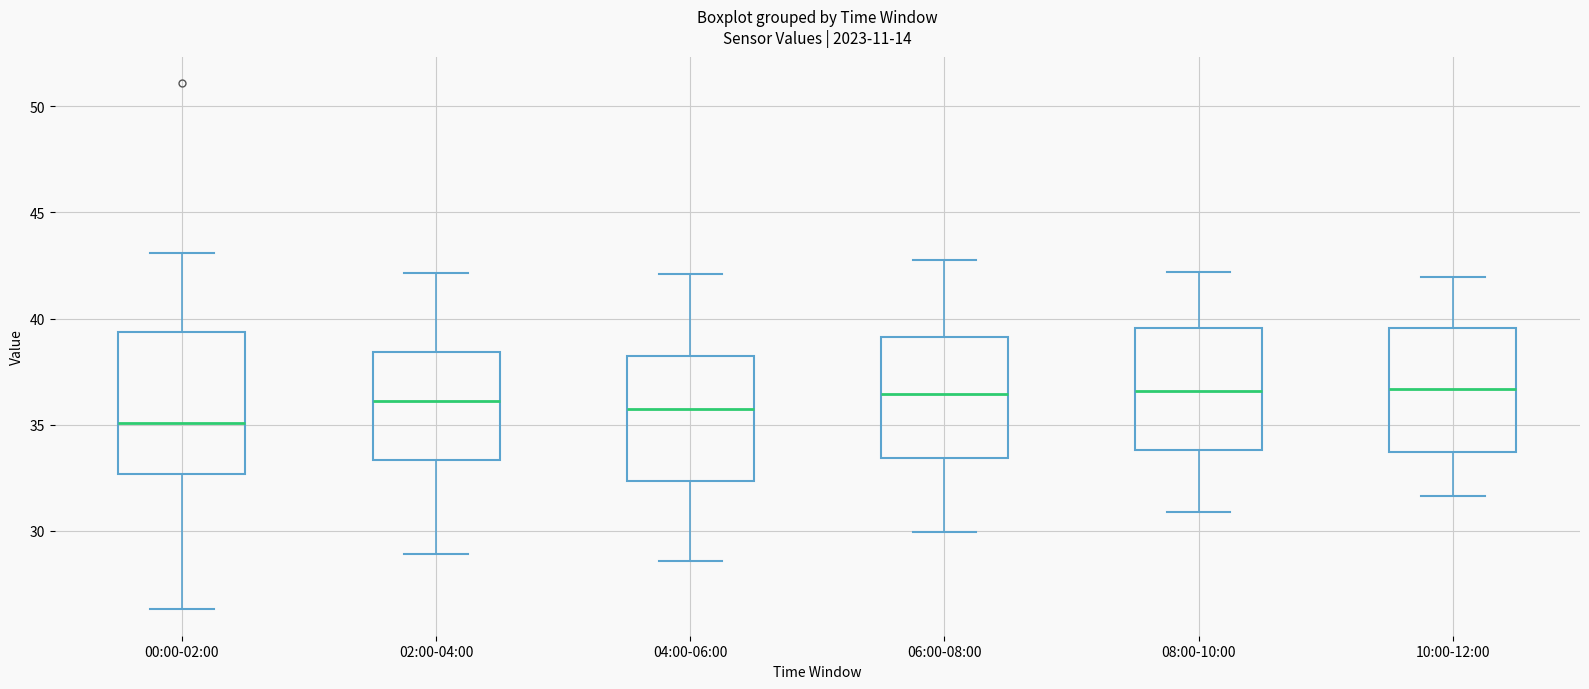

Reading left to right, read every box against the y-axis: the position of its median line, the range the box covers, and the ends of its whiskers. The values are not printed on the chart, so give them approximately, as read against the axis.

00:00-02:00: median 35.0, box 32.5 to 39.5, whiskers 26.5 to 43.0
02:00-04:00: median 36.0, box 33.5 to 38.5, whiskers 29.0 to 42.0
04:00-06:00: median 35.5, box 32.5 to 38.0, whiskers 28.5 to 42.0
06:00-08:00: median 36.5, box 33.5 to 39.0, whiskers 30.0 to 43.0
08:00-10:00: median 36.5, box 34.0 to 39.5, whiskers 31.0 to 42.0
10:00-12:00: median 36.5, box 33.5 to 39.5, whiskers 31.5 to 42.0